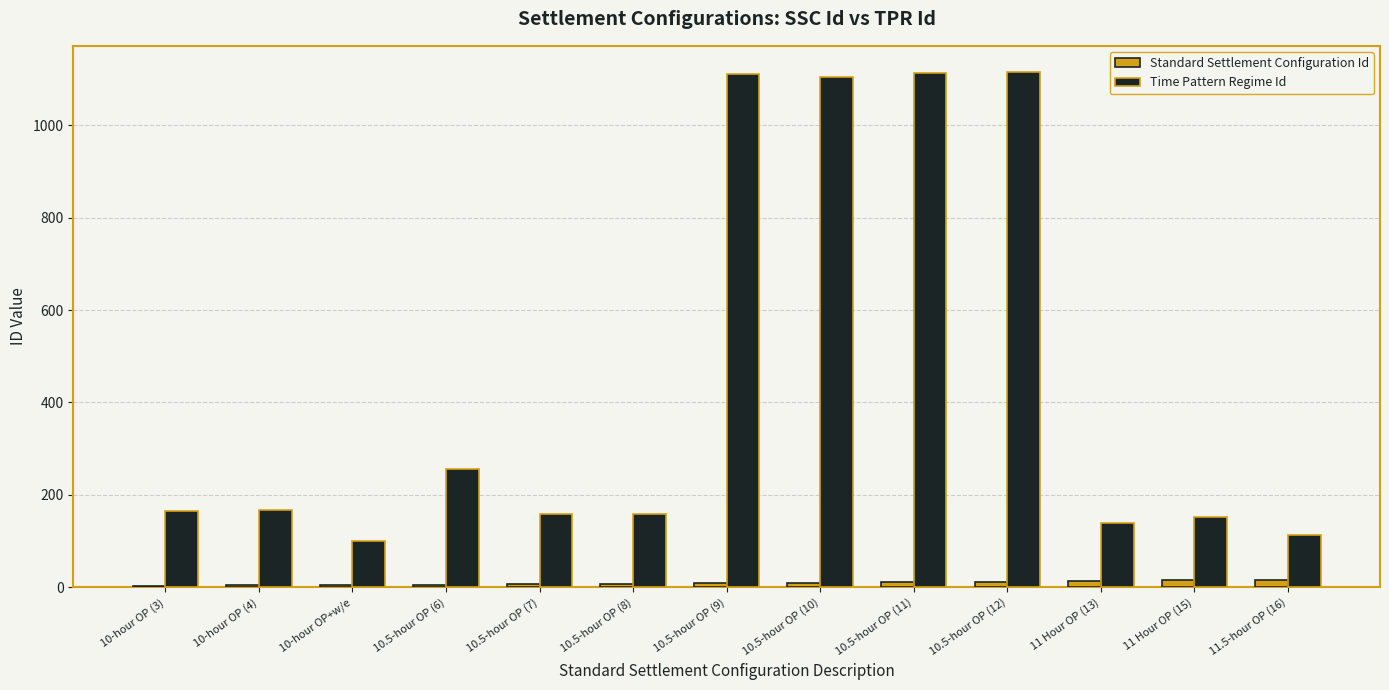

Is the value of Time Pattern Regime Id at 10-hour OP (4) greater than the value of Standard Settlement Configuration Id at 11 Hour OP (13)?

Yes